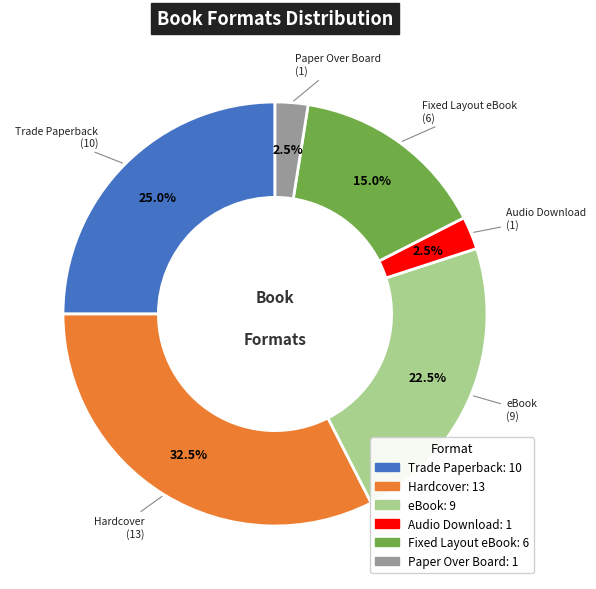

Approximately how many times larger is the value at Audio Download compared to Paper Over Board?

1.0